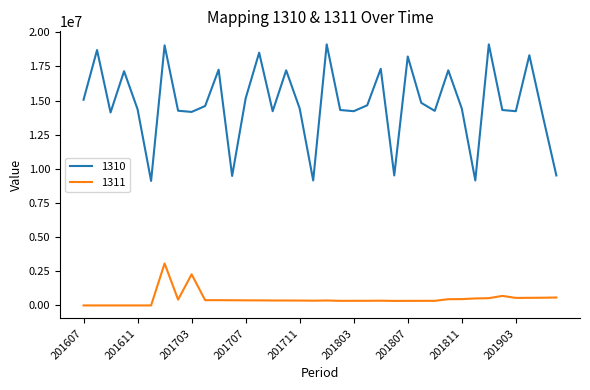

Which series has the largest total across all categories?

1310